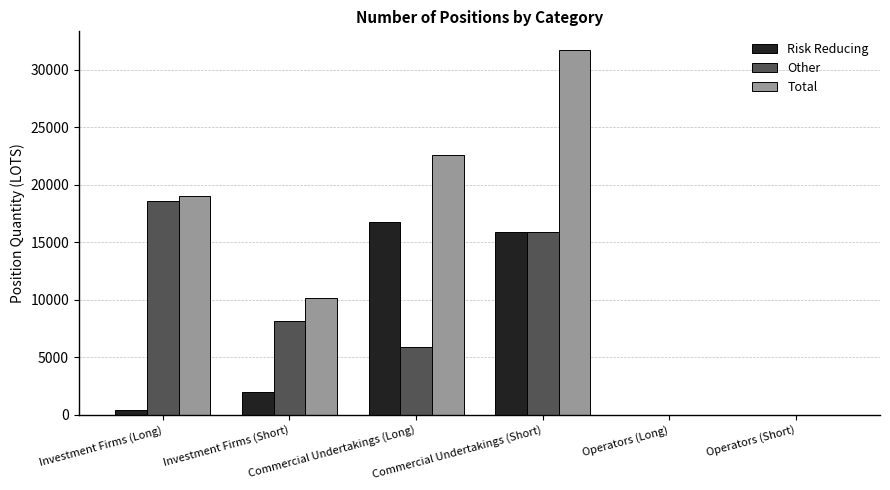

The value of Total at Operators (Long) is -12547.4. True or false?

False